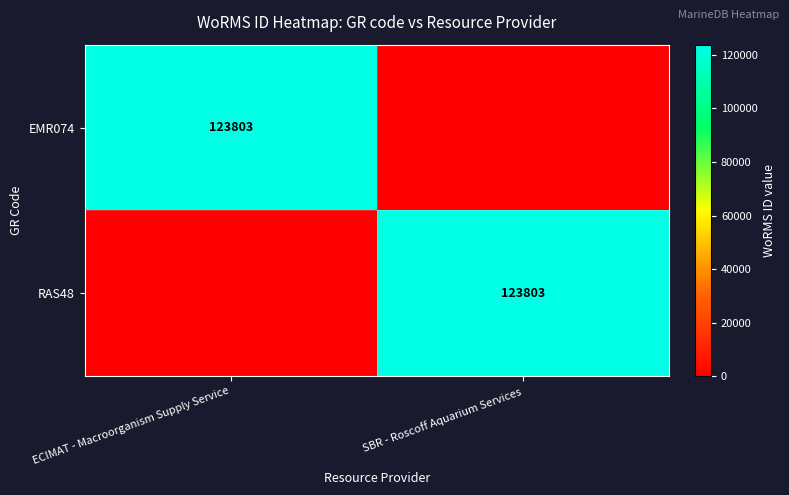

The value of RAS48 at SBR - Roscoff Aquarium Services is 161259. True or false?

False